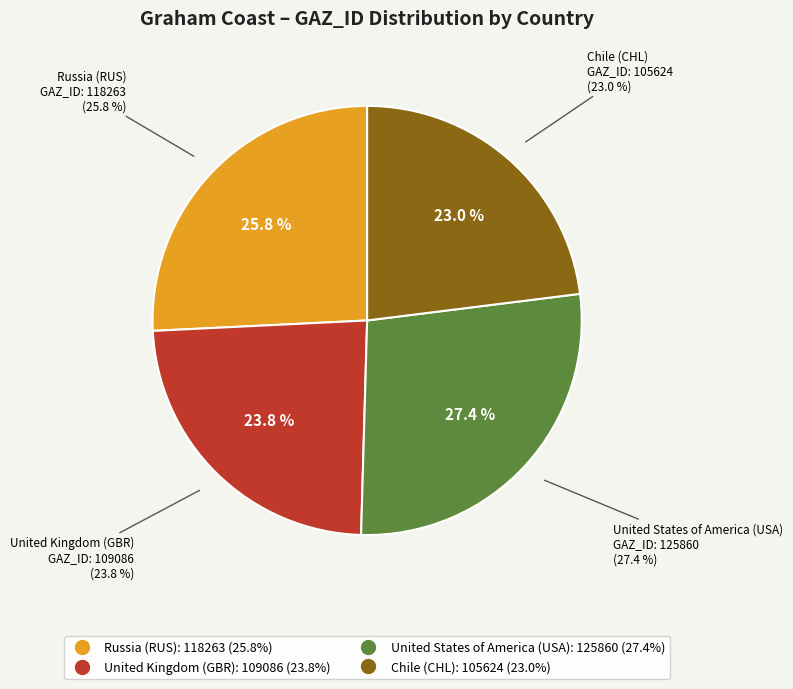

What is the change in value from Russia (RUS) to Chile (CHL)?

-12639